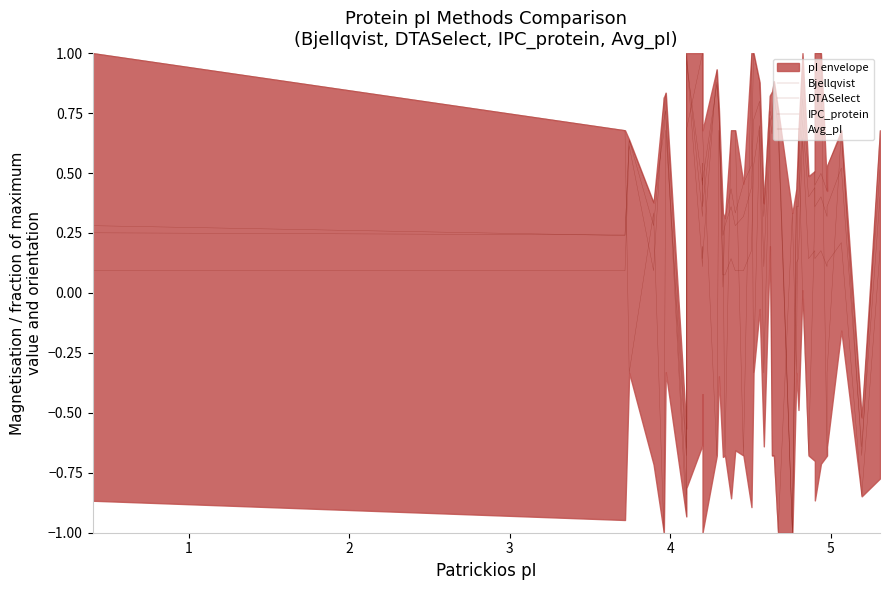

How many interior local valleys does the DTASelect series have?

14